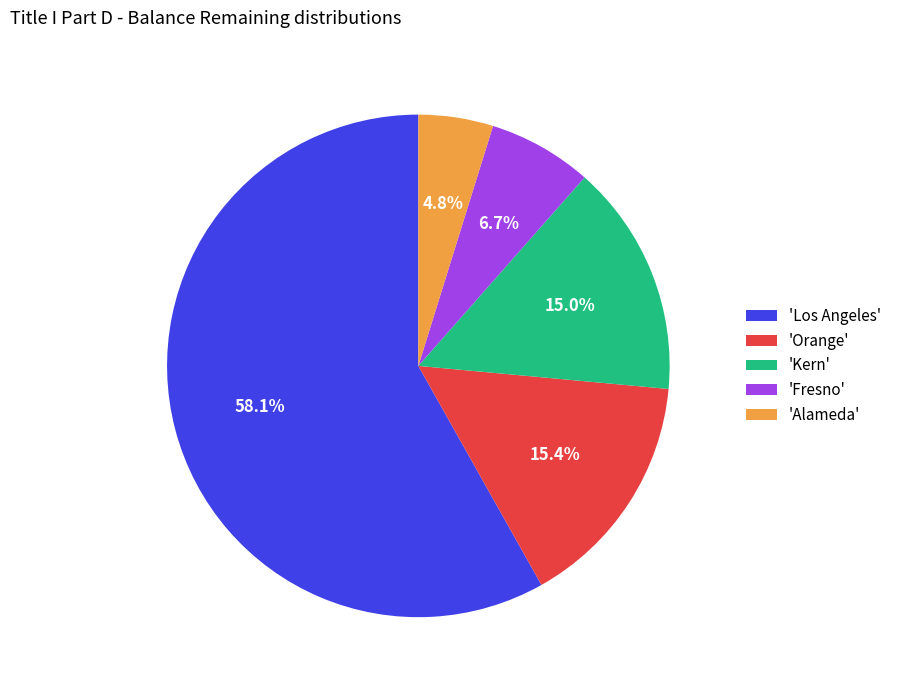

Is the sum of 'Fresno' and 'Alameda' greater than half?

No